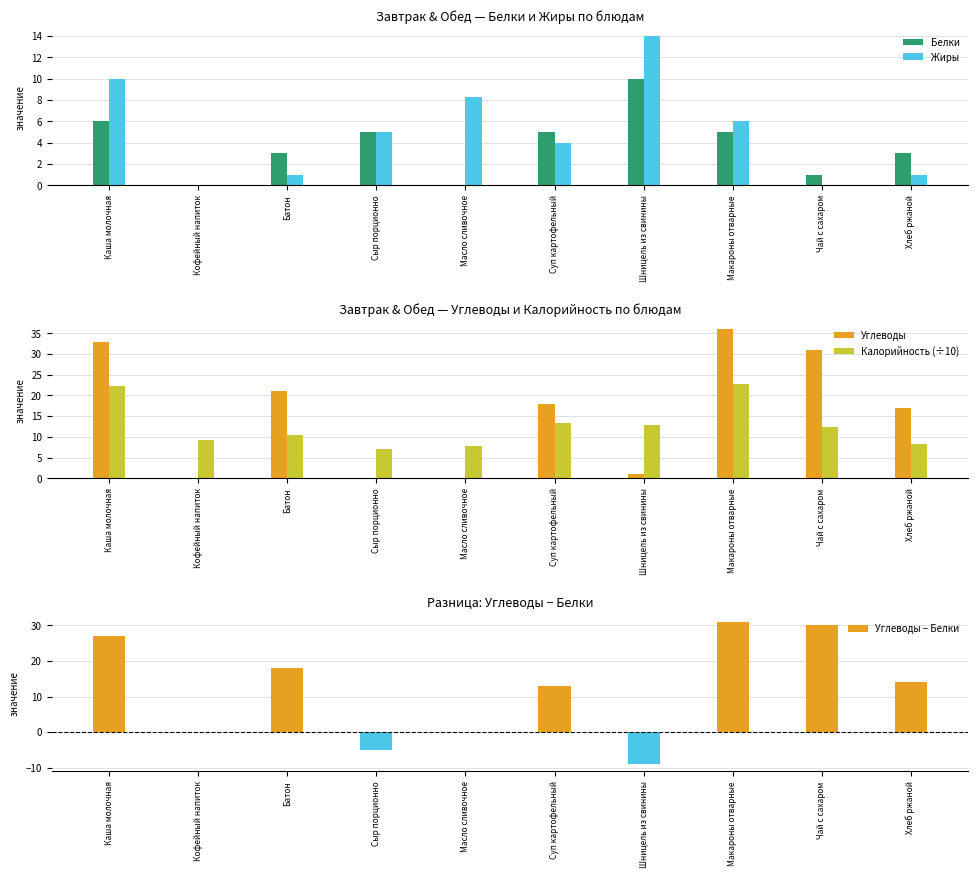

True or false: Калорийность (÷10) has a value of 6.7 at Чай с сахаром.

False